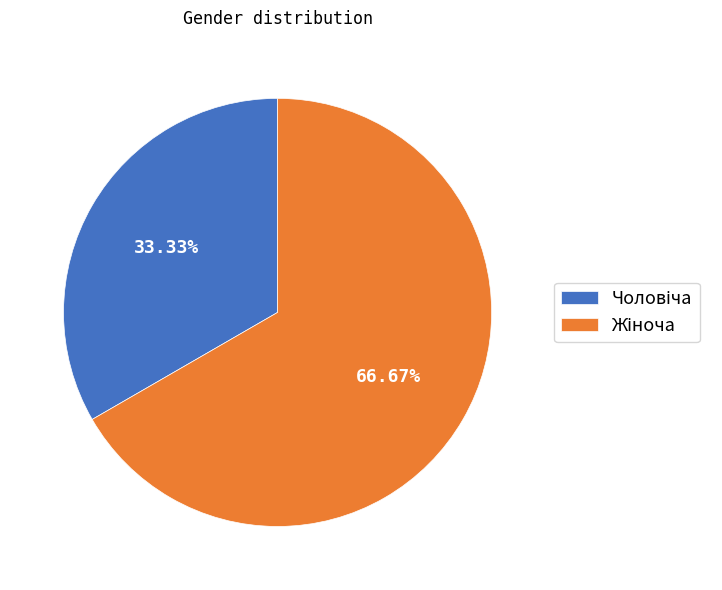

Is there a majority slice in this chart?

Yes